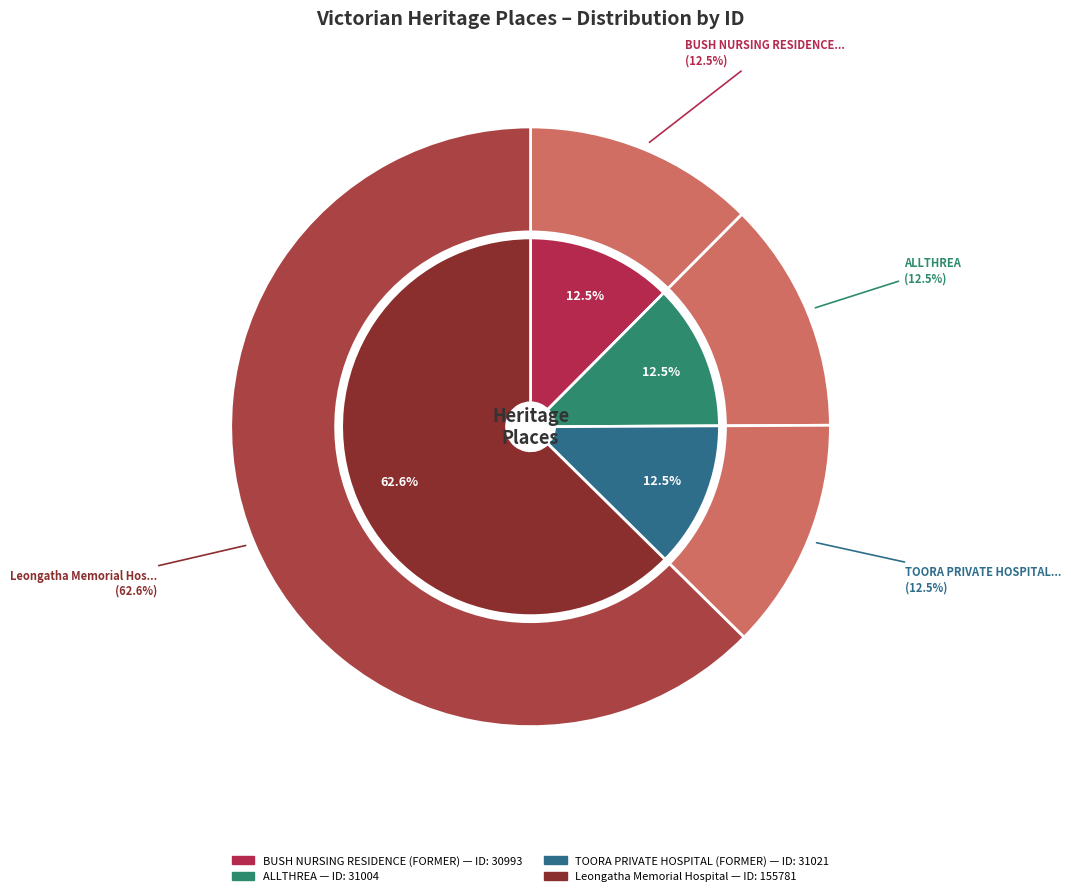

Is the sum of Leongatha Memorial Hospital and ALLTHREA greater than half?

Yes